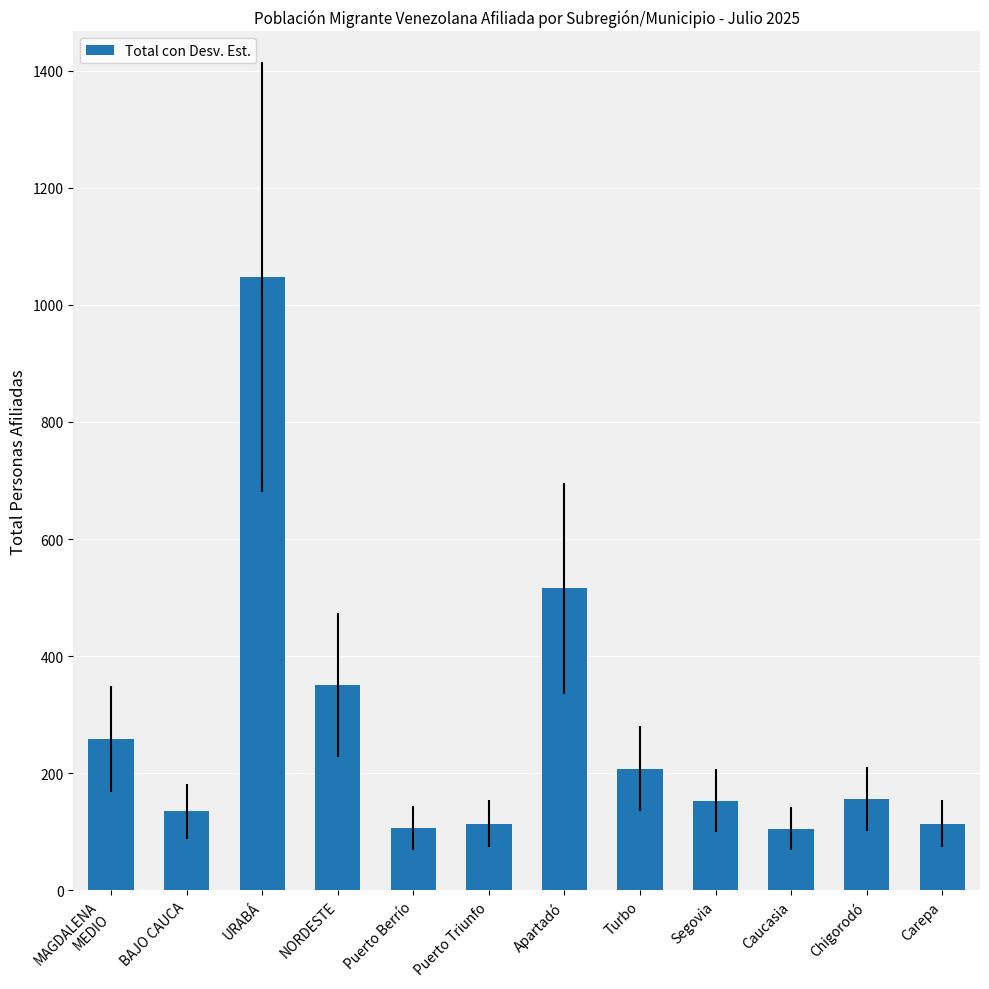

What is the label of the 8th bar from the right?

Puerto Berrío